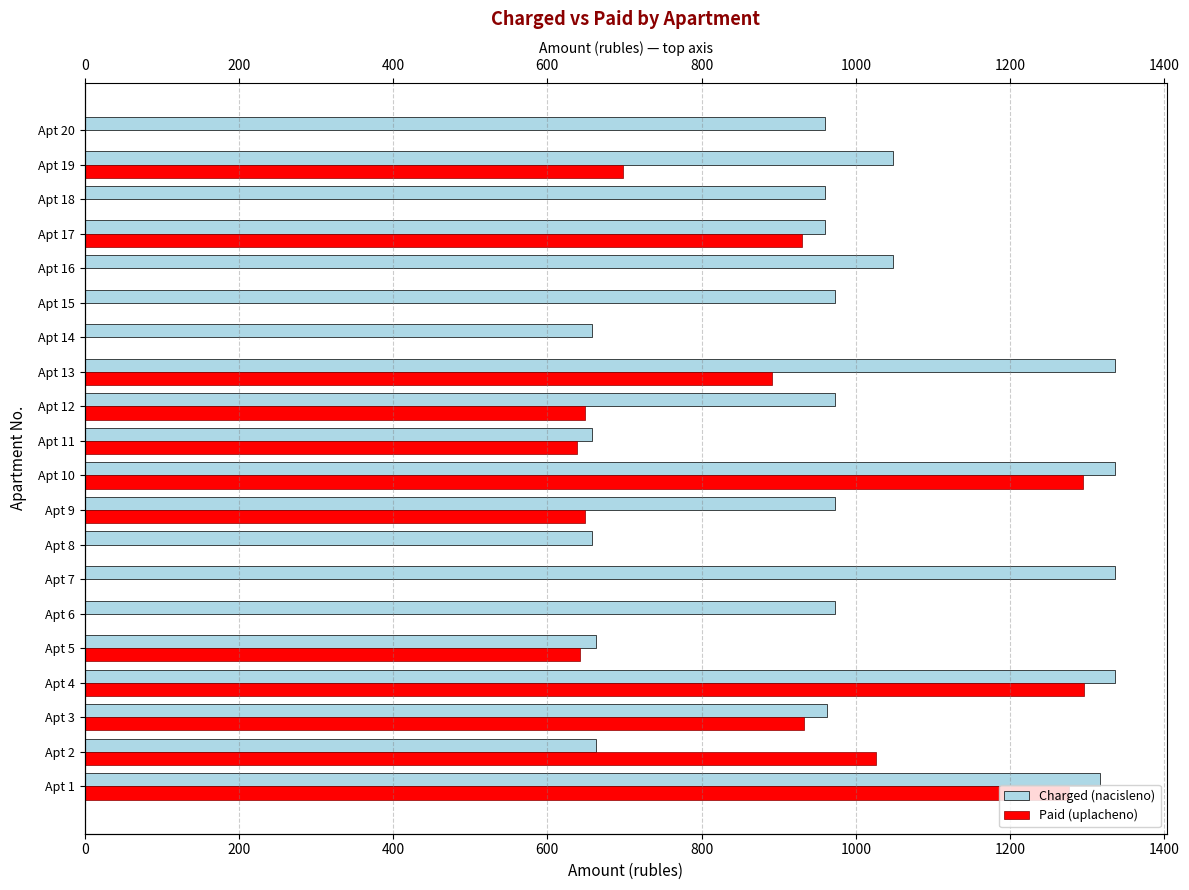

What is the average value of the Paid (uplacheno) series?

546.2